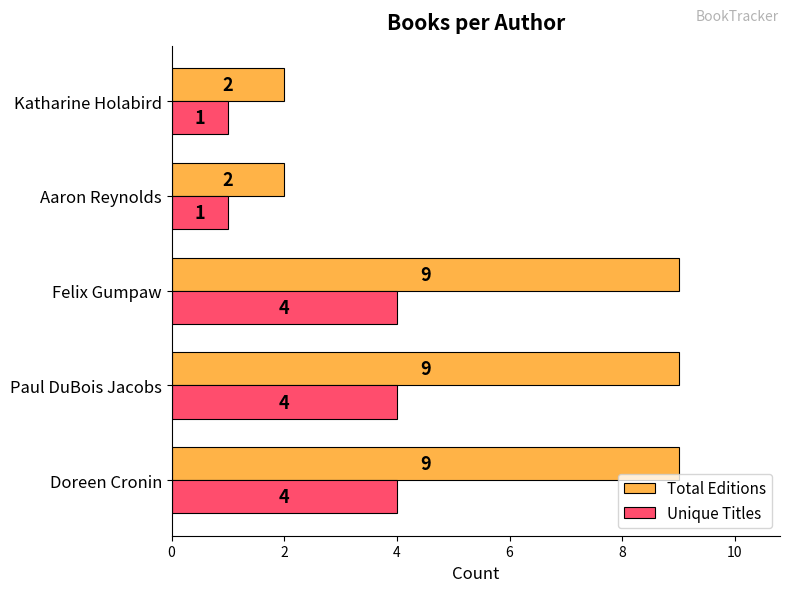

The Total Editions series shows 9 at Doreen Cronin. True or false?

True